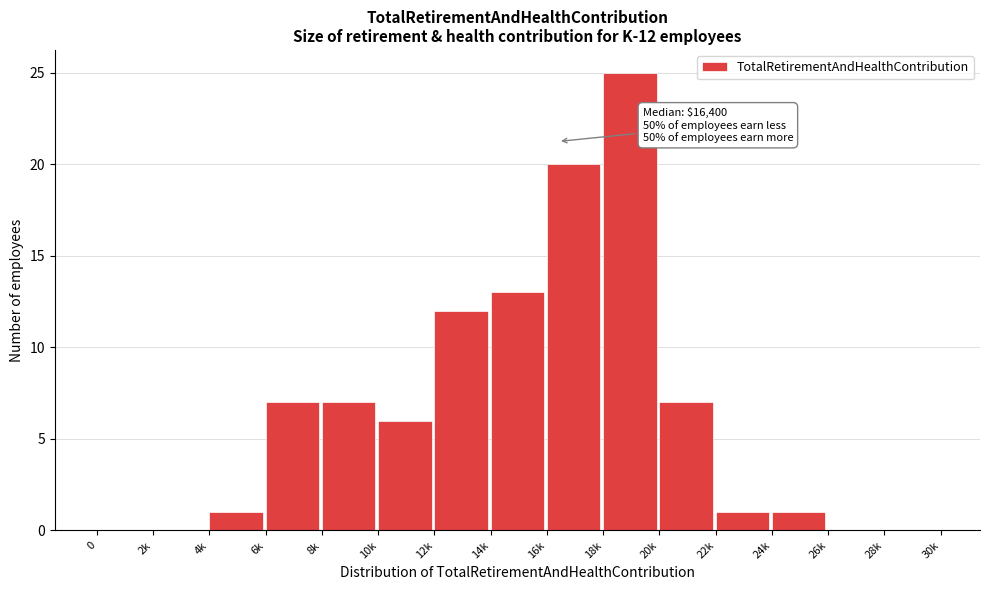

Reading left to right, transcribe all the data shown in this chart.

0=0	2k=0	4k=1	6k=7	8k=7	10k=6	12k=12	14k=13	16k=20	18k=25	20k=7	22k=1	24k=1	26k=0	28k=0